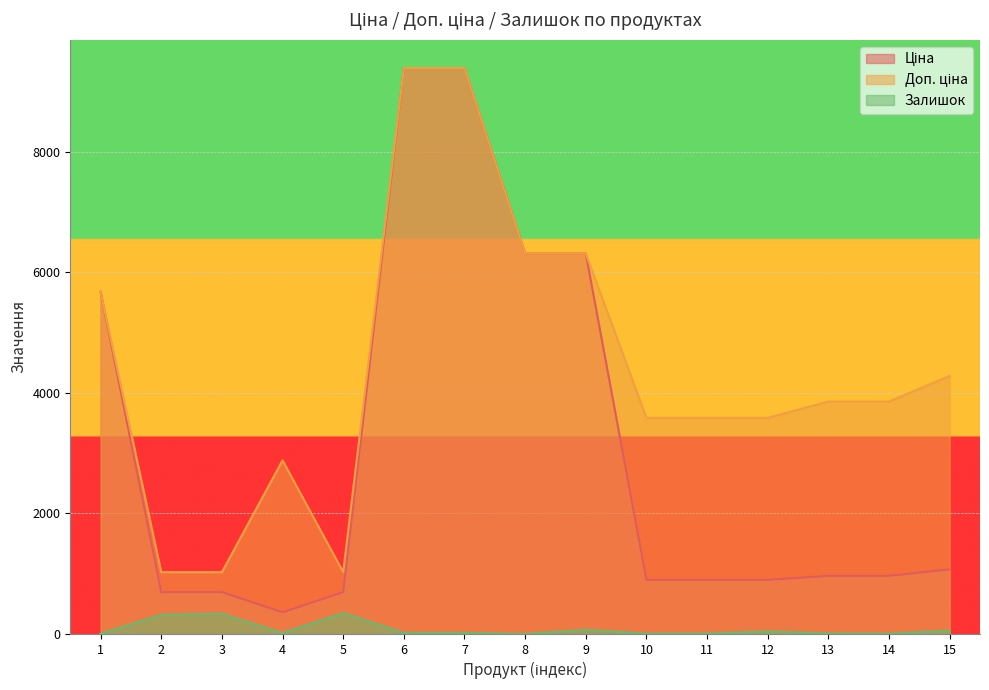

How many lines are shown in the chart?

3